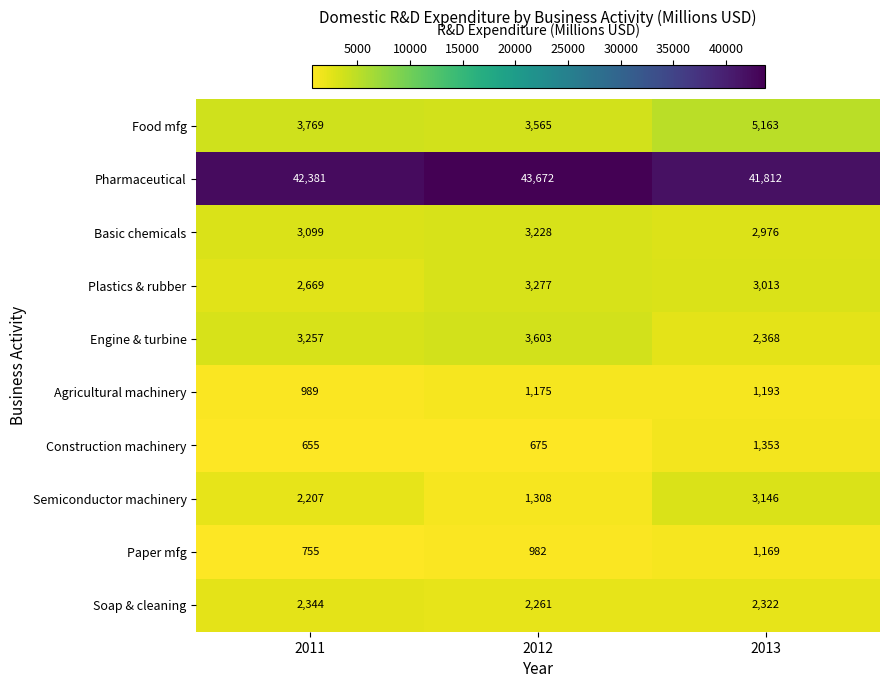

What is the minimum value shown in the chart?

655